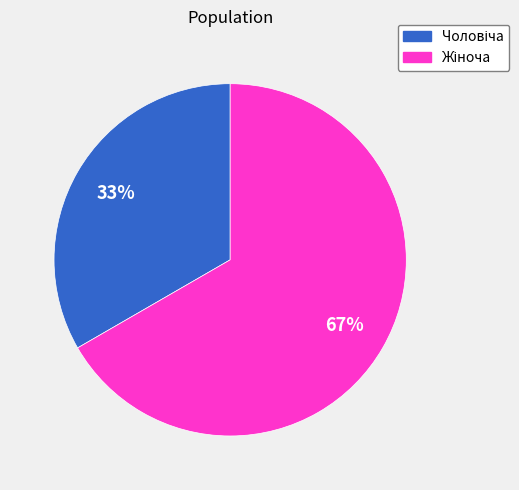

To the nearest percent, what is the average slice percentage?

50%